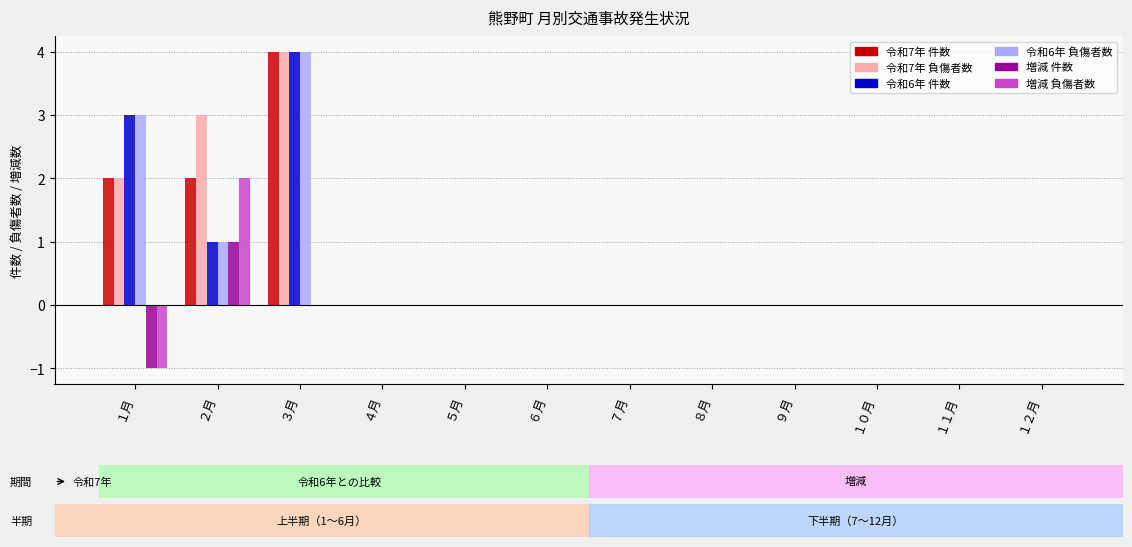

The 令和7年 件数 series shows 0 at ７月. True or false?

True